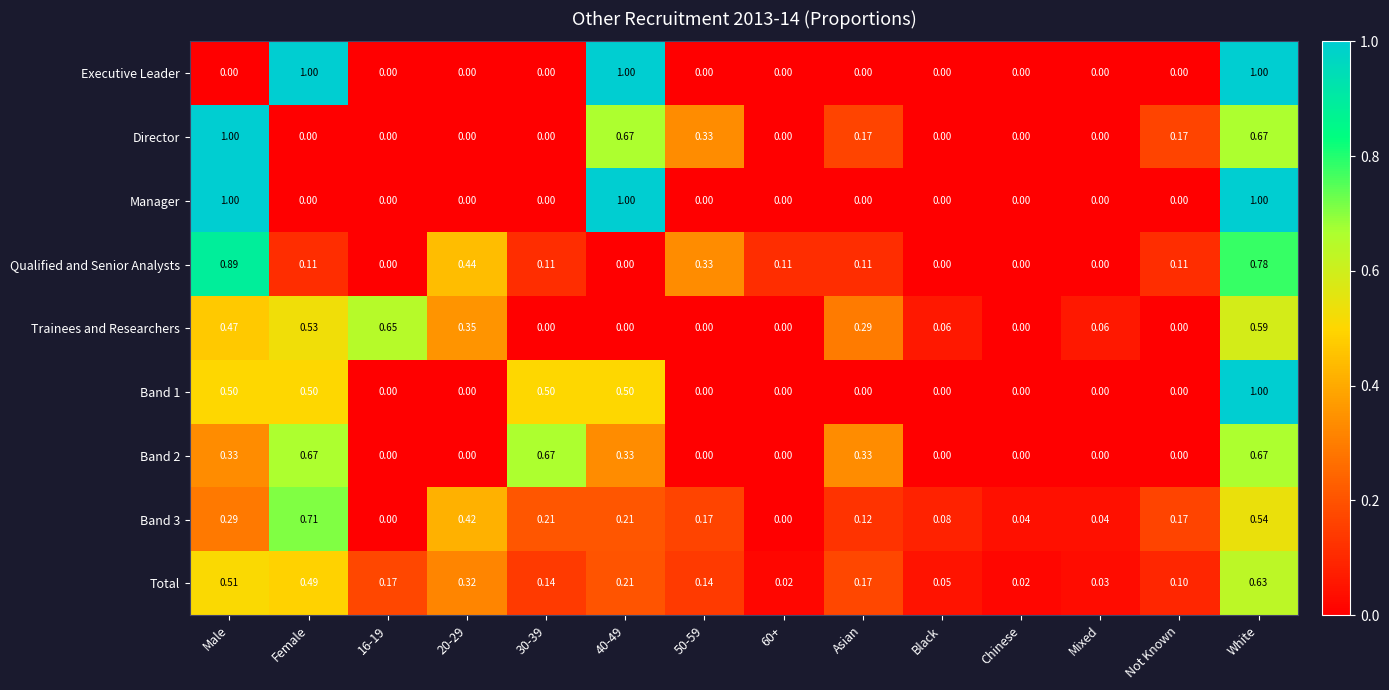

Between 60+ and Black, which series saw the biggest shift?

Qualified and Senior Analysts